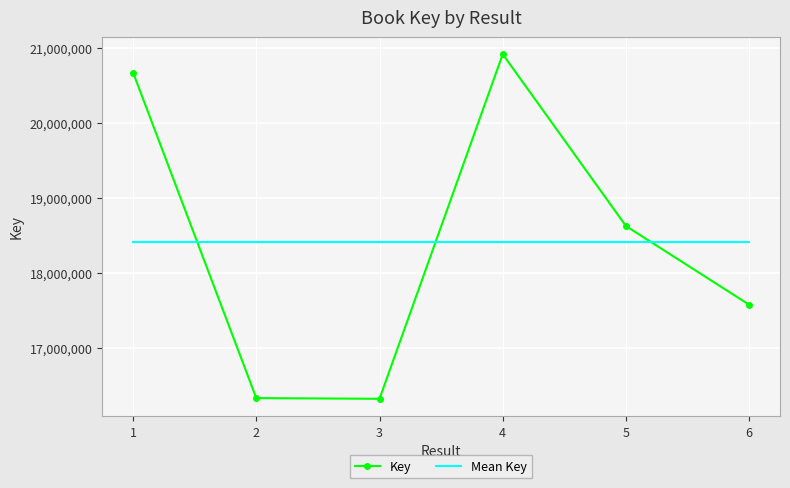

Is the value of Mean Key at 5 greater than the value of Key at 3?

Yes